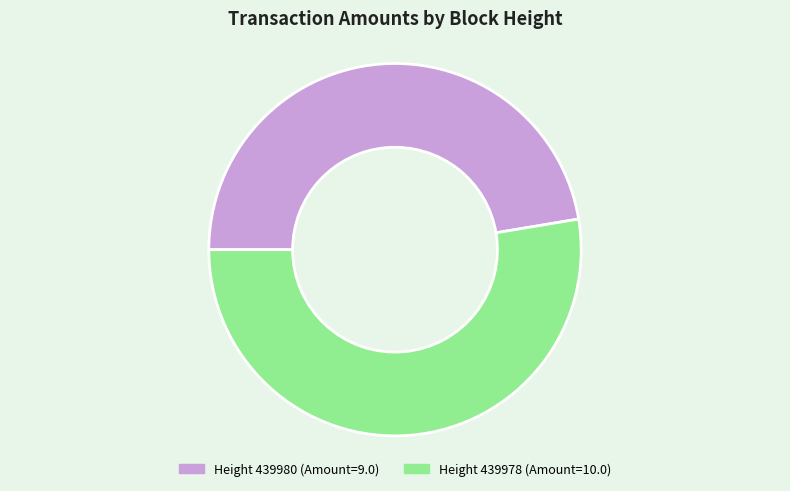

Does any single category account for the majority?

Yes